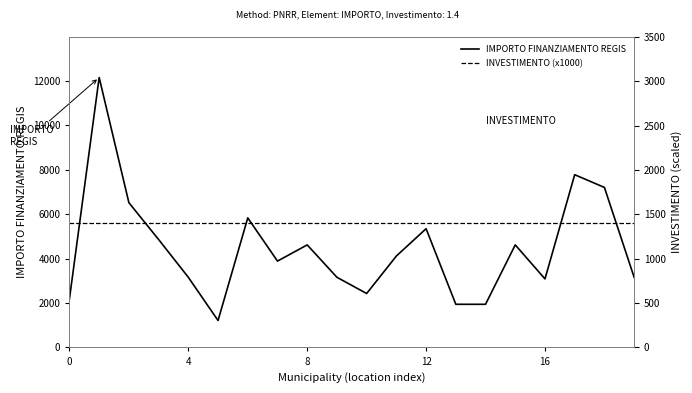

What is the average value of the INVESTIMENTO (x1000) series?

1400